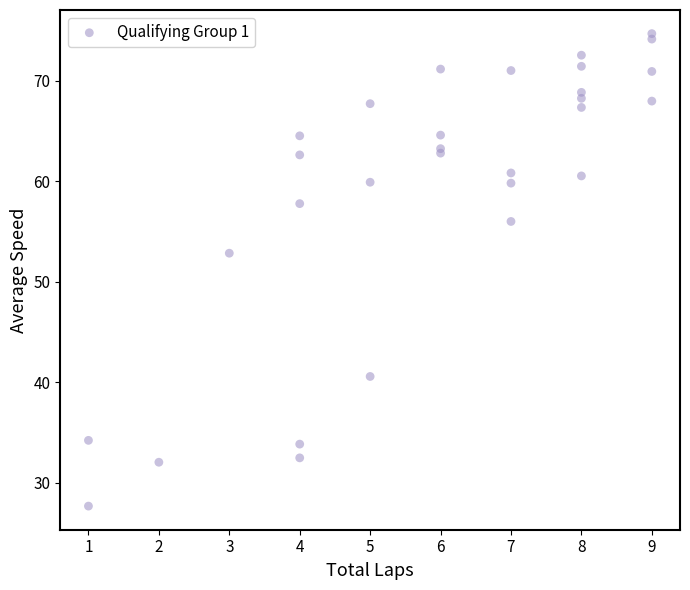

What Y value in the scatter plot is closest to 51?

52.8